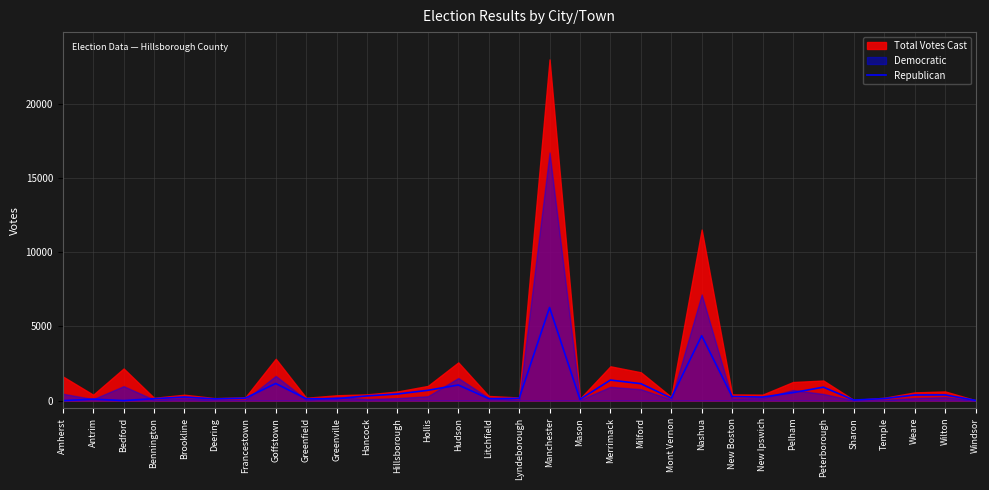

True or false: Republican has a value of 2779 at Nashua.

False